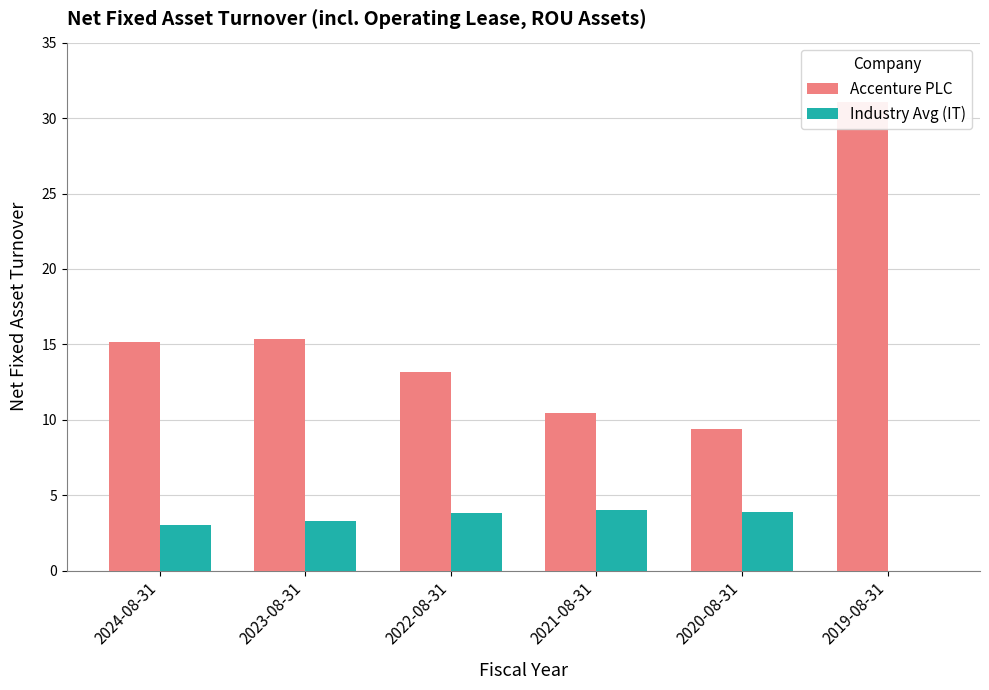

Is it true that Industry Avg (IT) equals 1.1 at 2024-08-31?

False